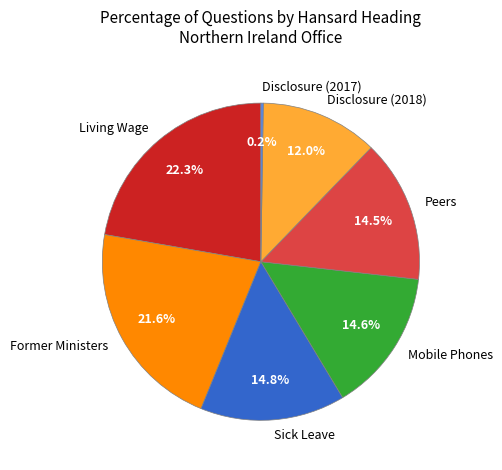

Is there a majority slice in this chart?

No